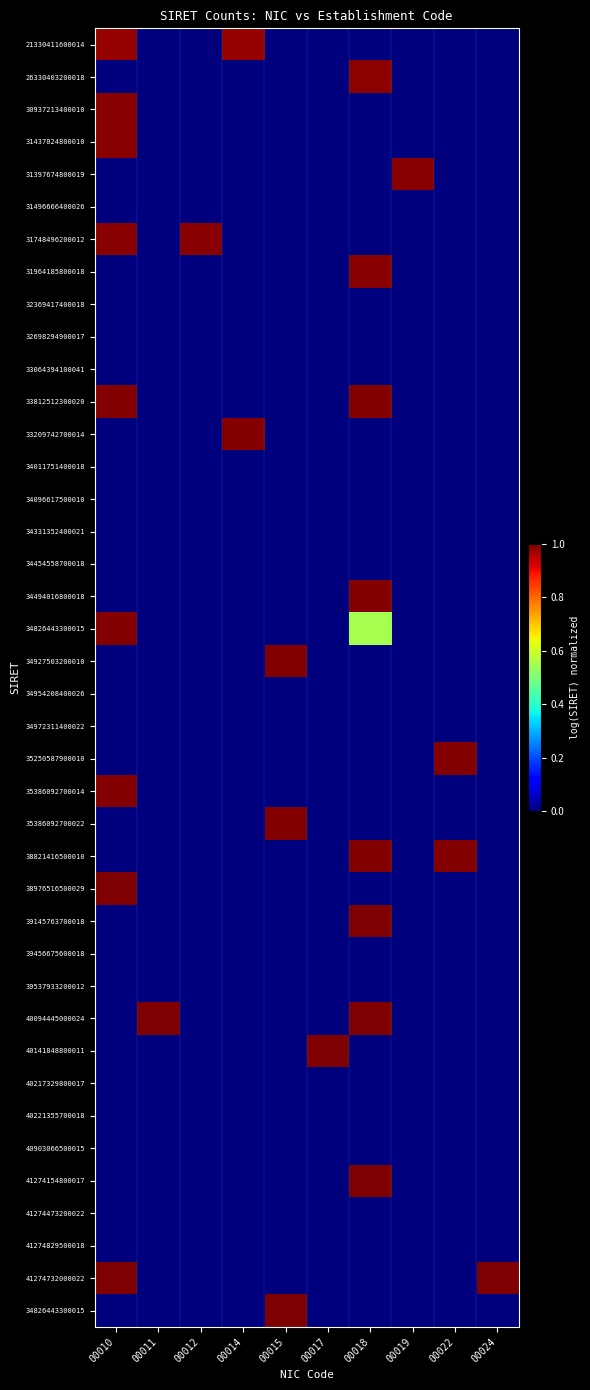

At which category is the sum across all series the highest?

00010